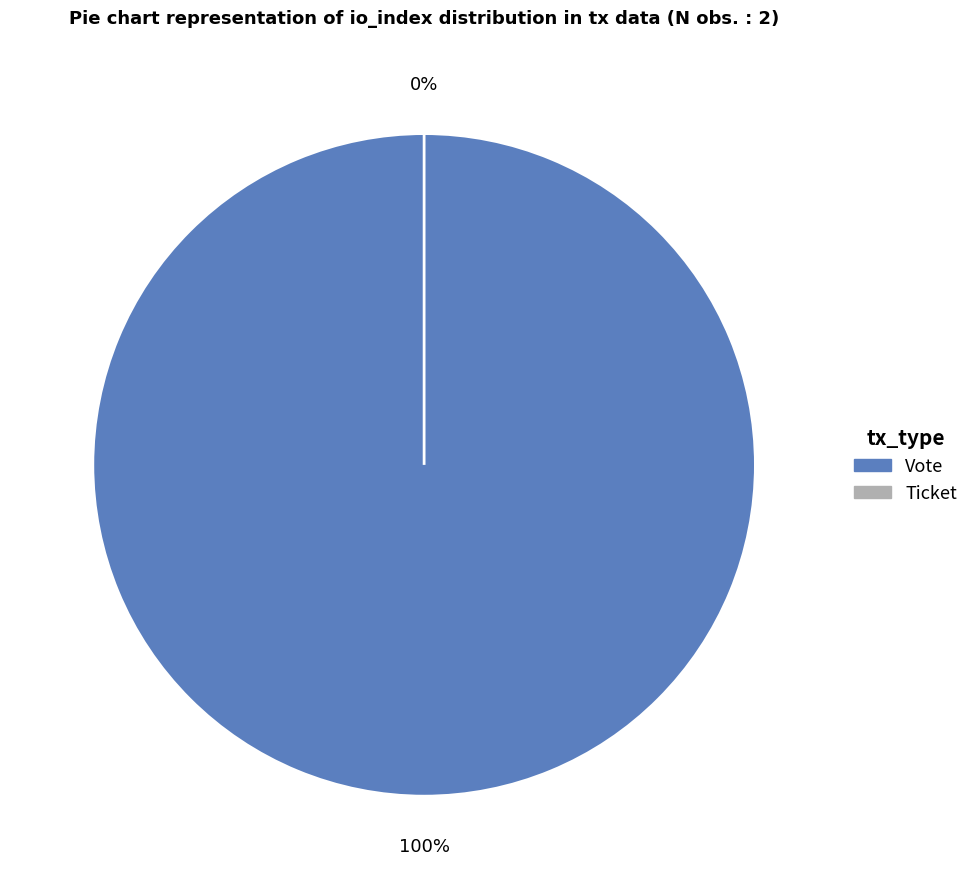

What is the change in value from Vote to Ticket?

-1